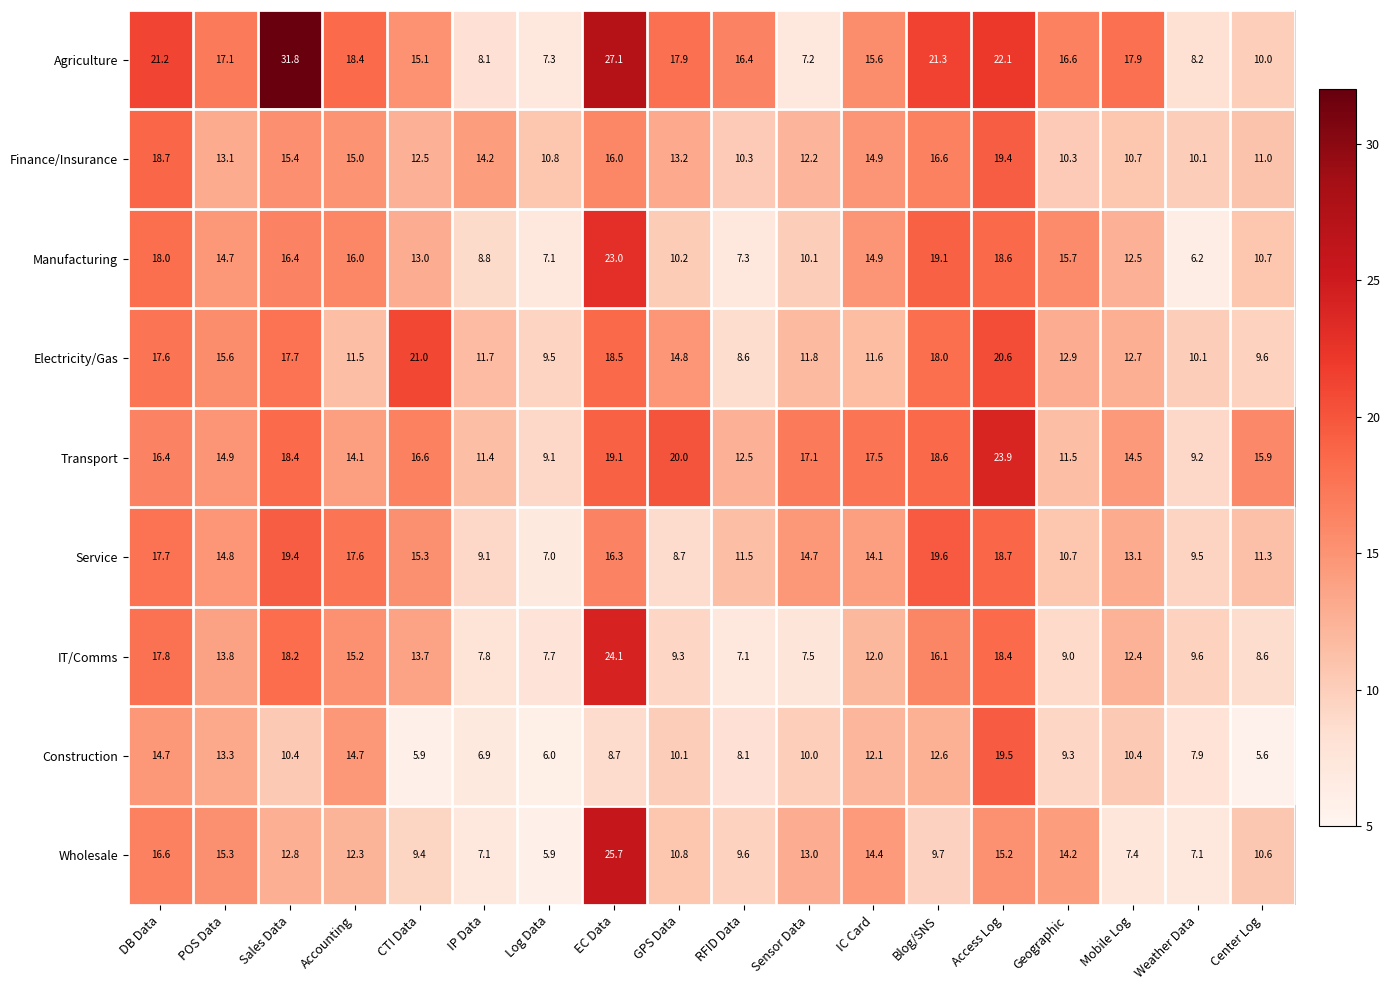

At how many categories does at least one series exceed 23?

3